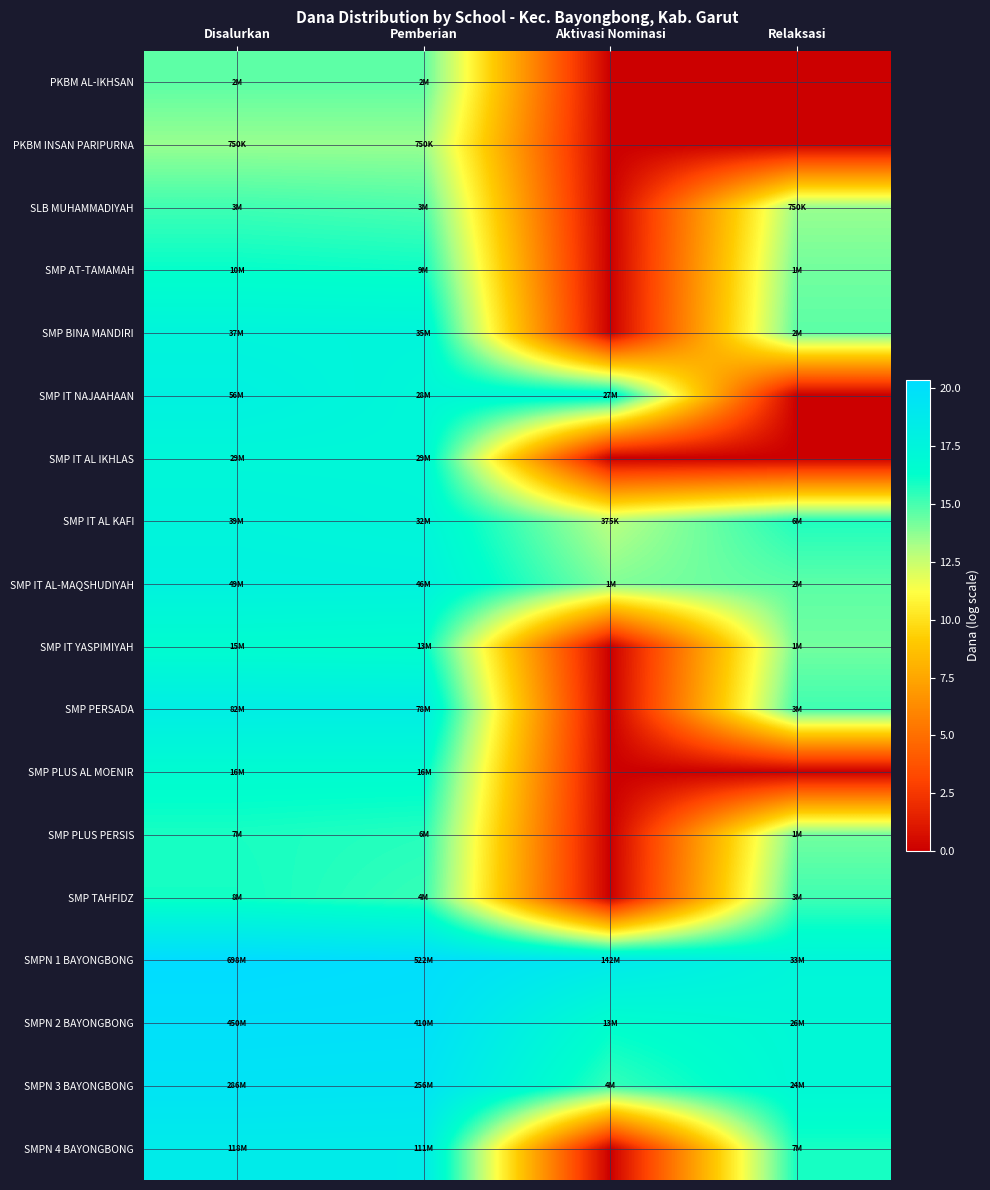

What is the total value across all series at Aktivasi Nominasi?

94.4